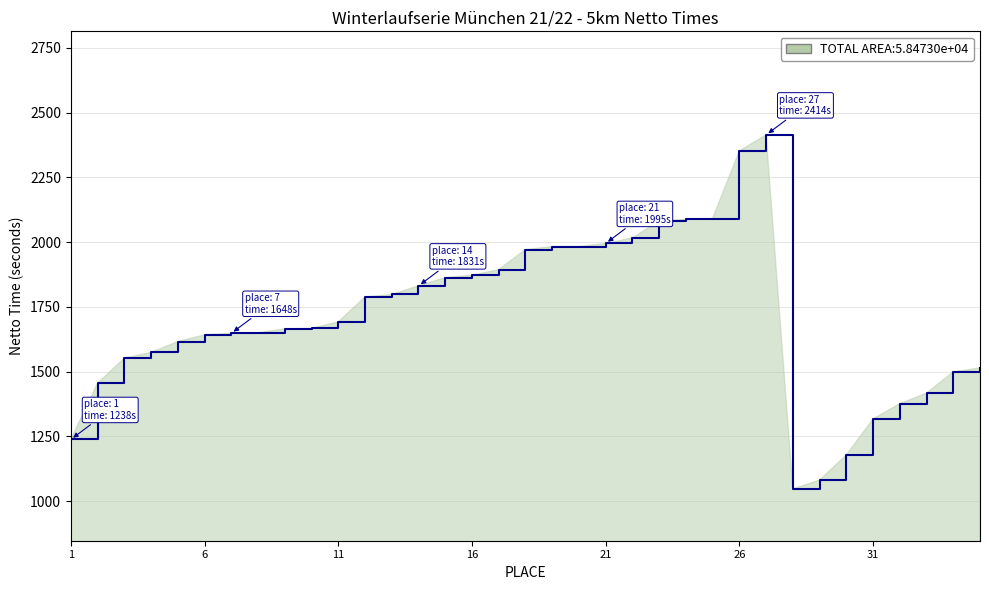

What is the minimum value shown in the chart?

1047